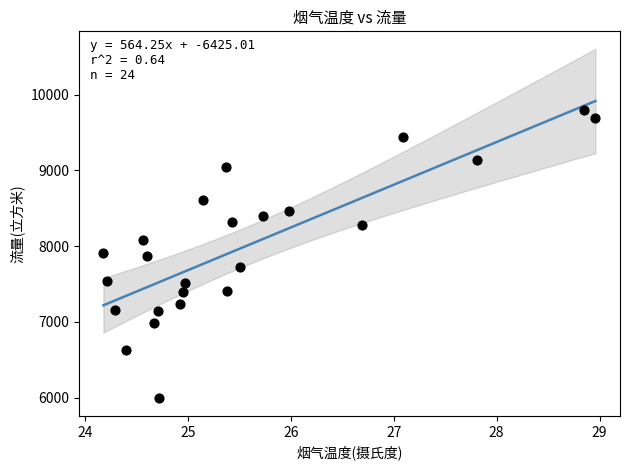

What is the range of Y values (max minus min)?

3802.2